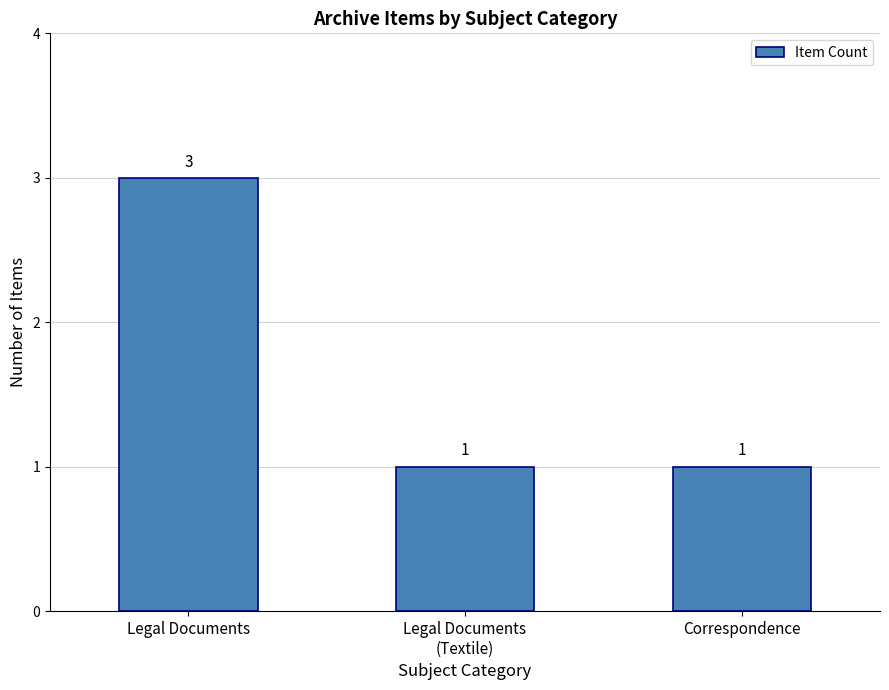

What is the maximum value shown in the chart?

3